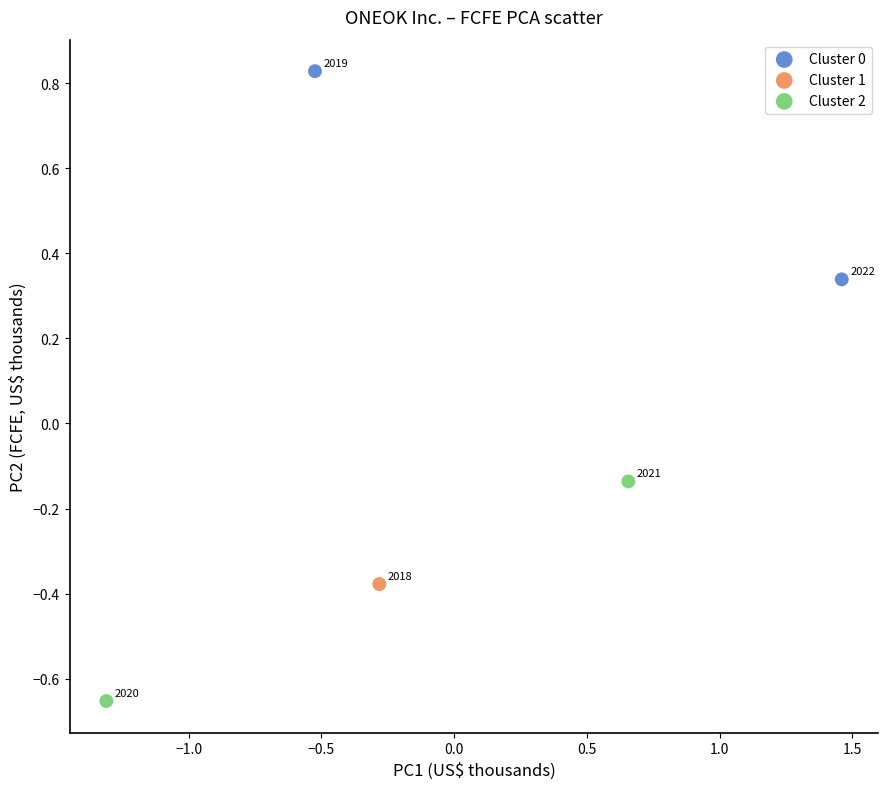

Which series reaches the minimum Y coordinate?

Cluster 2